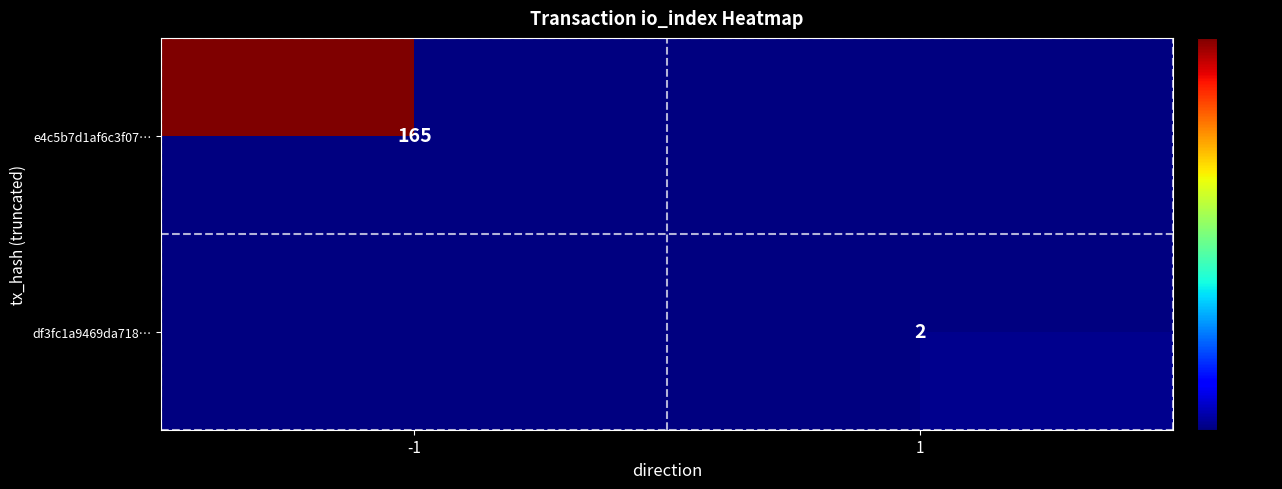

At how many categories does at least one series exceed 3?

1